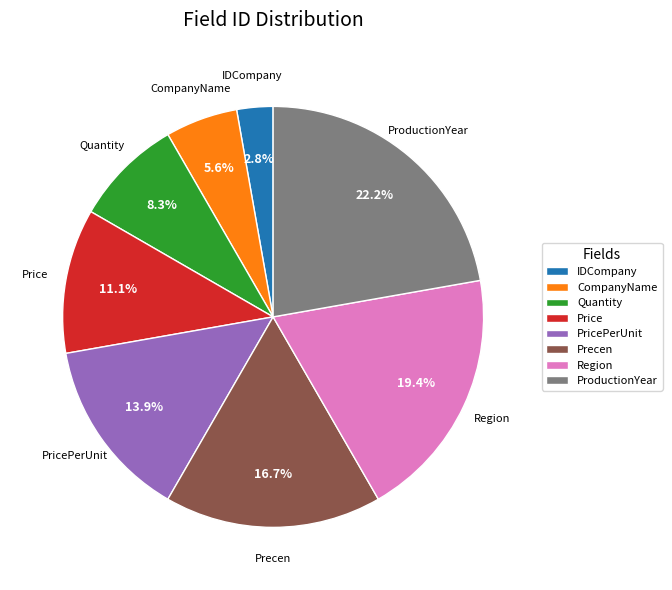

Is CompanyName the majority of the pie?

No